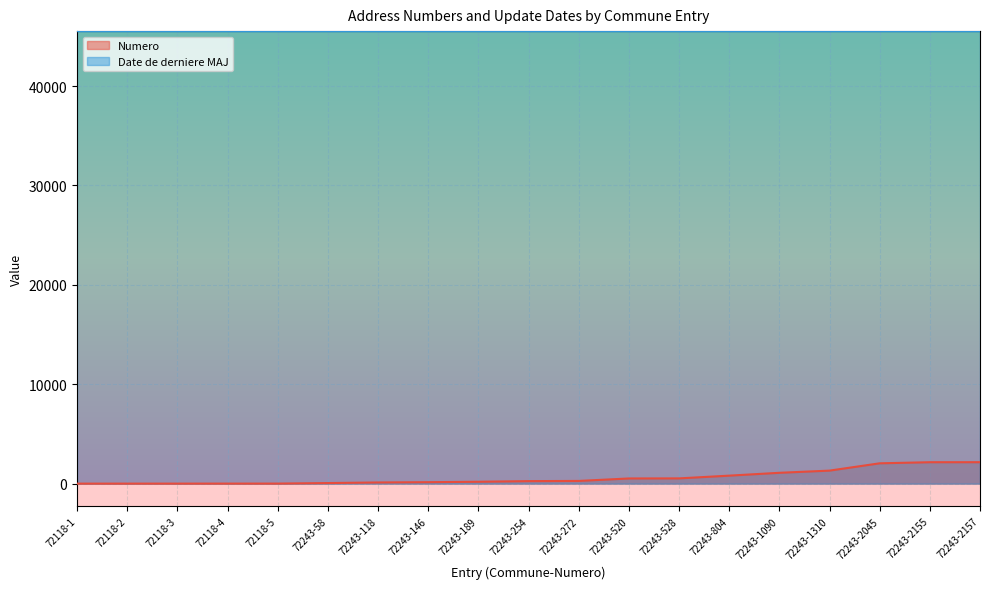

What is the sum of the Date de derniere MAJ values at 72118-1 and 72243-146?

91065